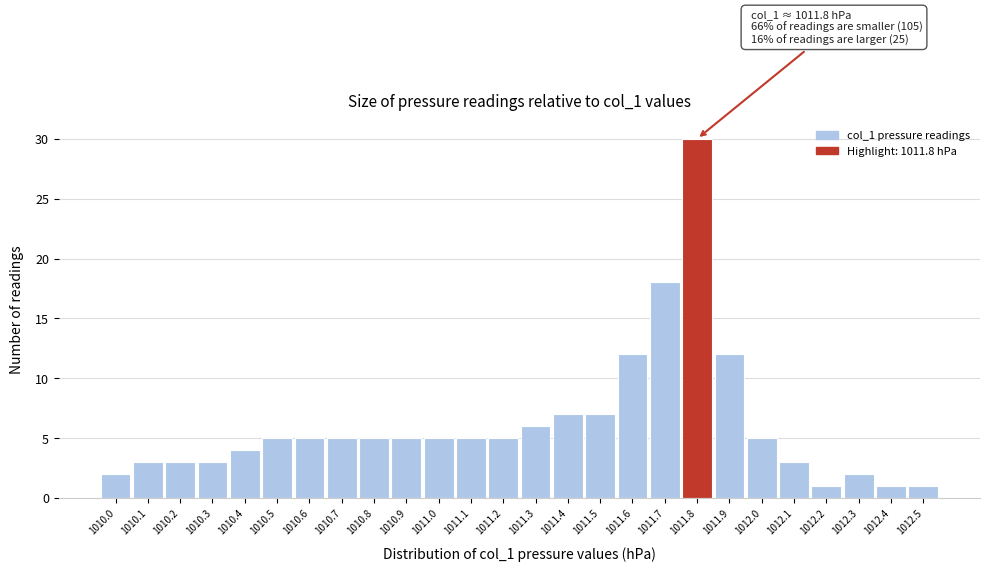

Over which range of the x-axis is the bar tallest?

1011.75 to 1011.85